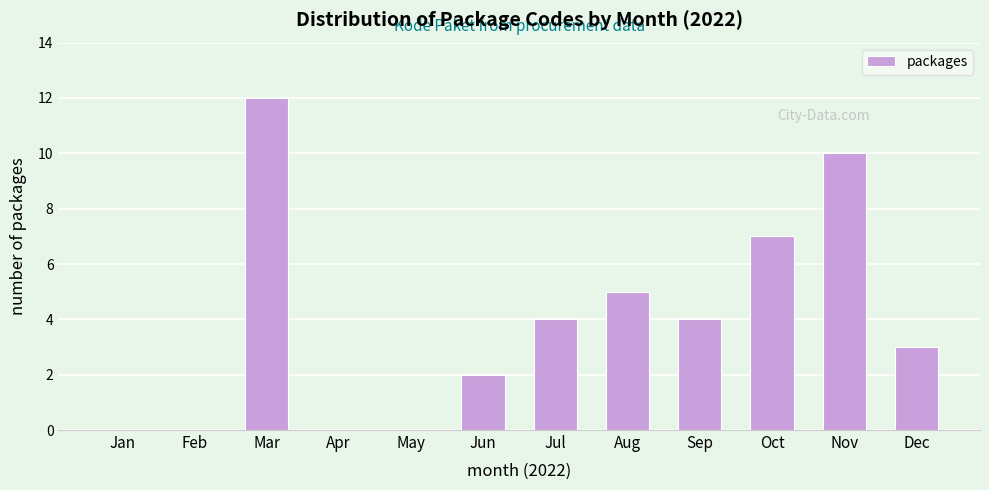

Reading left to right, transcribe all the data shown in this chart.

Jan=0	Feb=0	Mar=12	Apr=0	May=0	Jun=2	Jul=4	Aug=5	Sep=4	Oct=7	Nov=10	Dec=3